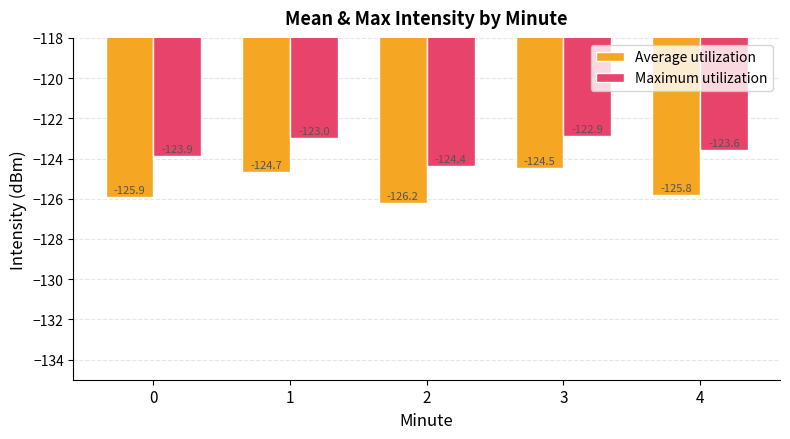

Reading left to right, extract all data points from this chart.

Average utilization: 0=-125.9	1=-124.7	2=-126.2	3=-124.5	4=-125.8
Maximum utilization: 0=-123.9	1=-123.0	2=-124.4	3=-122.9	4=-123.6